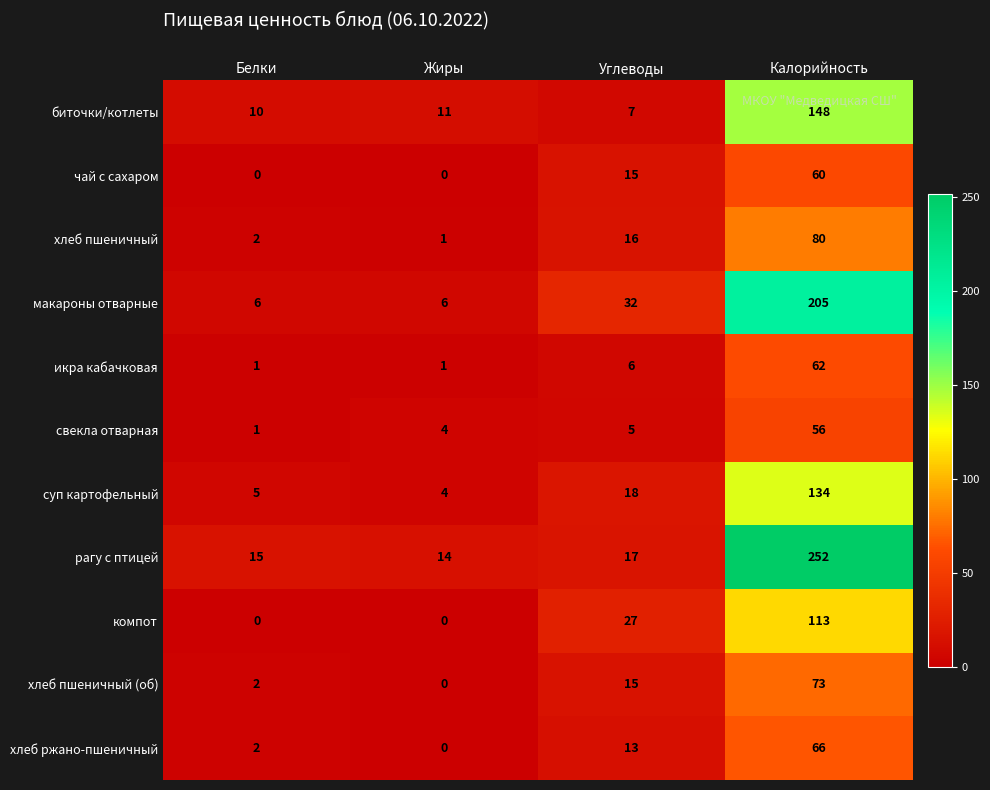

Which series changed the most between Белки and Жиры?

свекла отварная